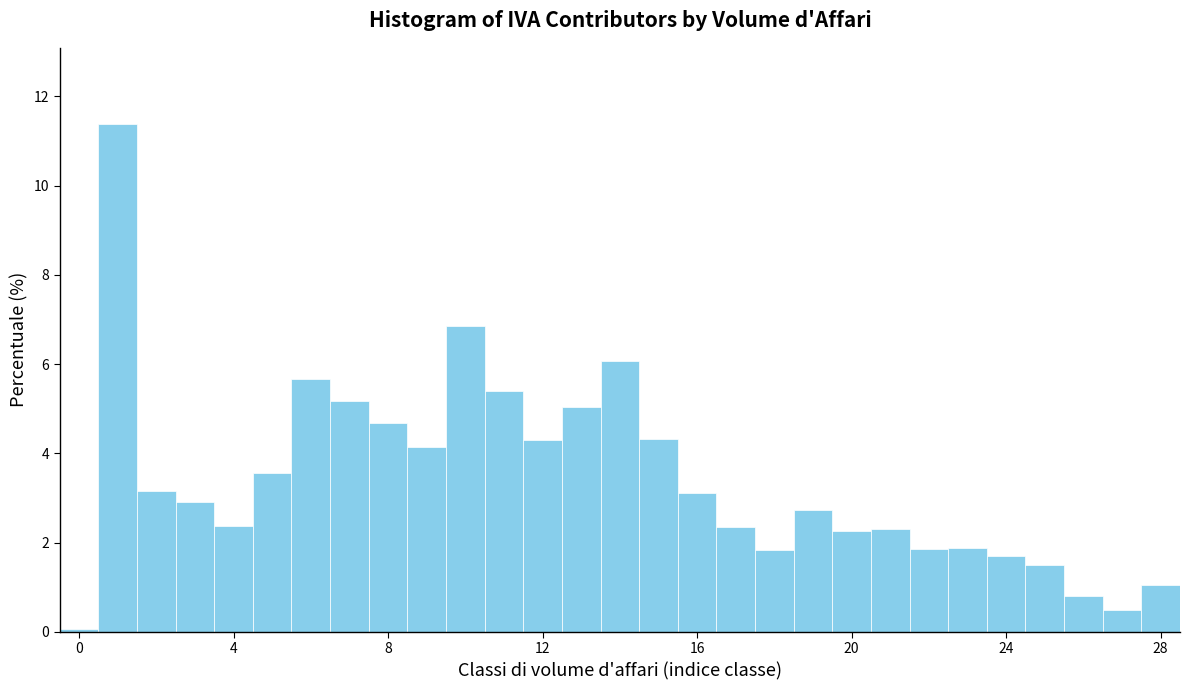

Around what value on the x-axis is the tallest bar? Give the approximate position of its centre, as read against the axis.

1.0